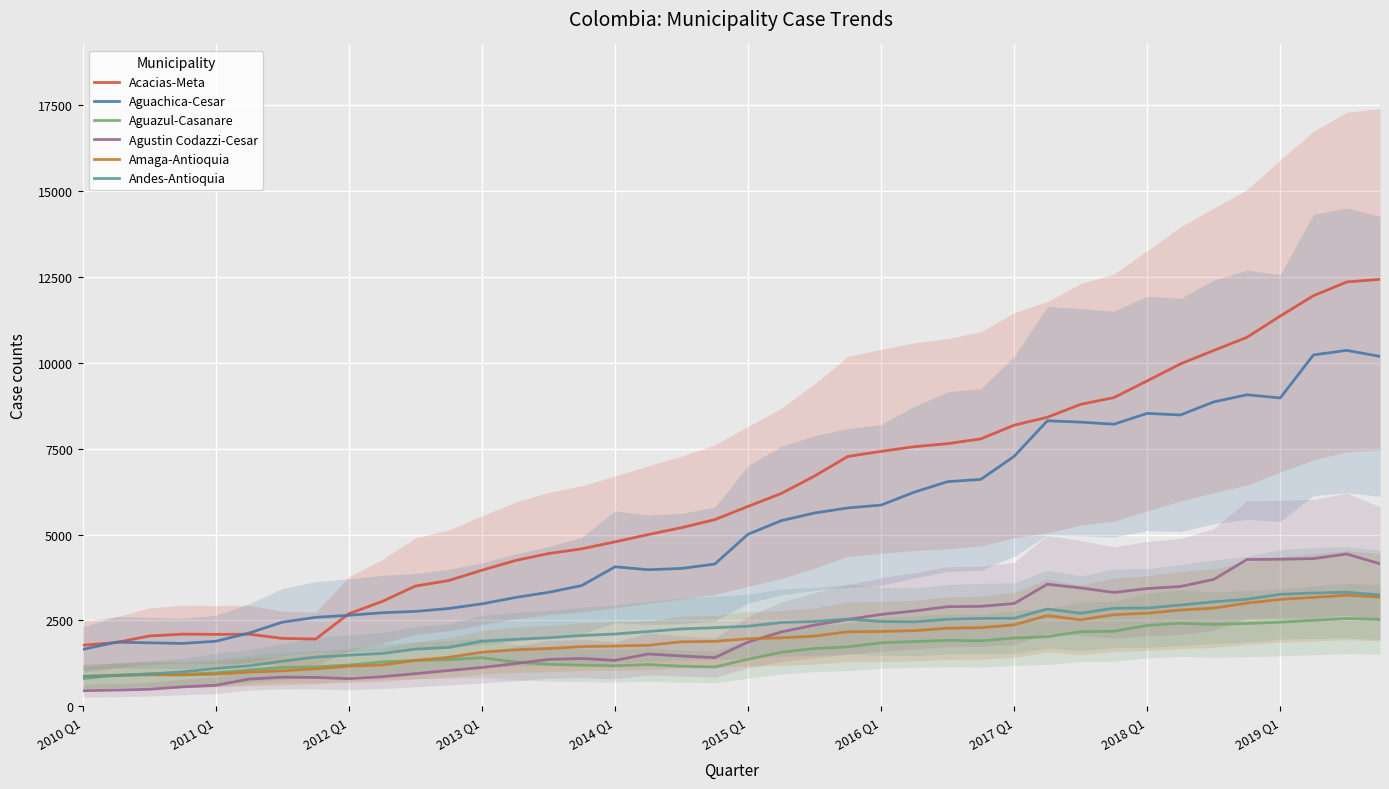

What is the average value of the Aguachica-Cesar series?

5256